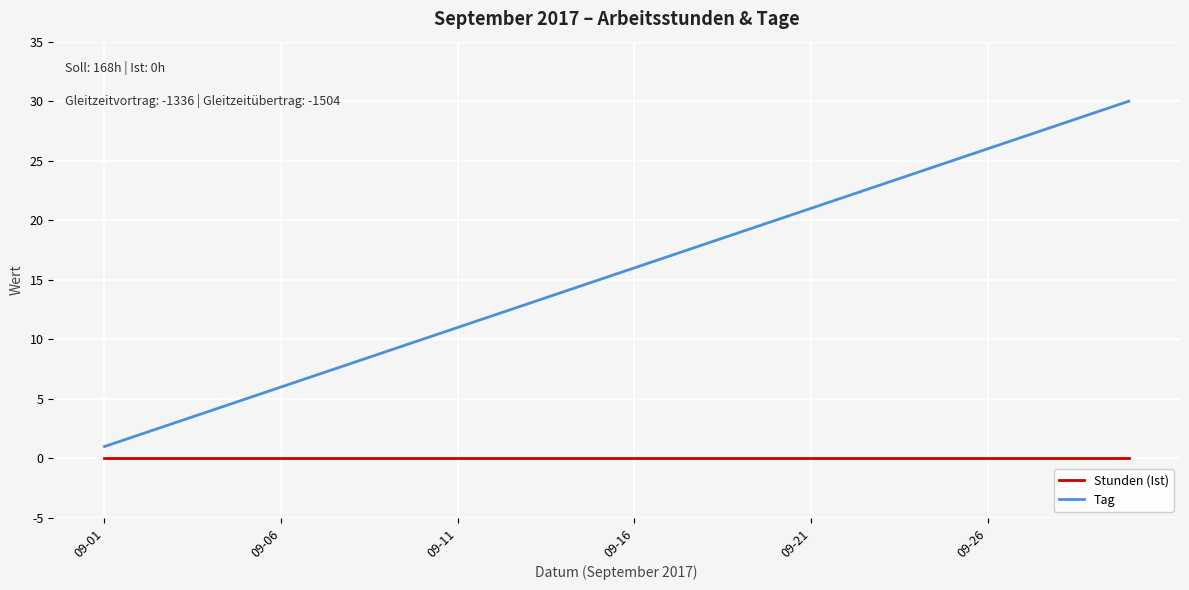

Which series has the largest range (max minus min)?

Tag